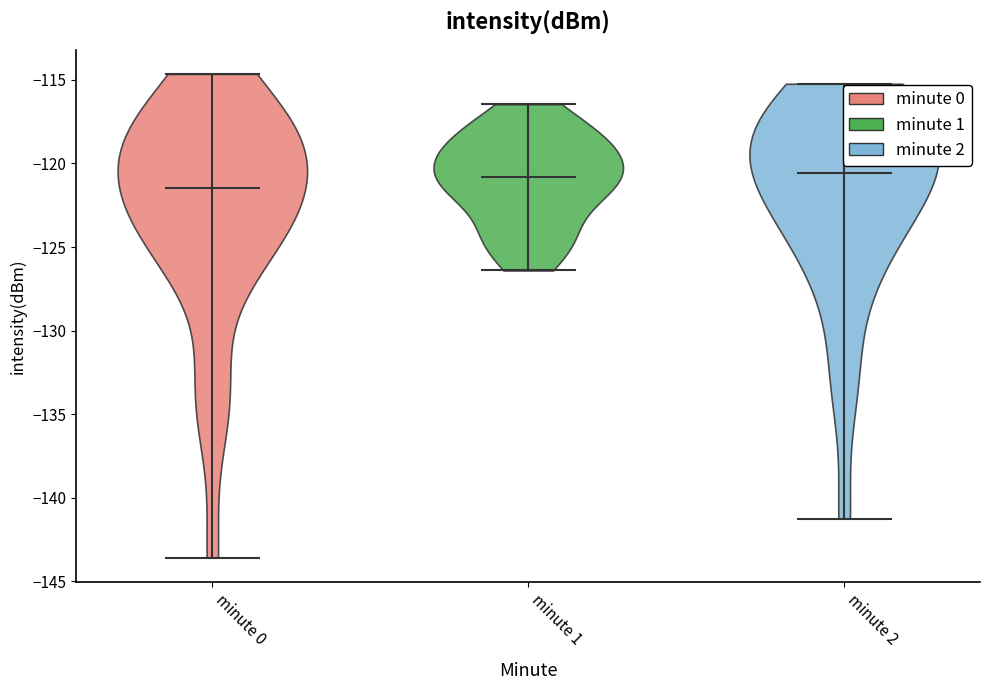

Reading left to right, read every violin against the y-axis: where its median line is, and the lowest and highest points it reaches. The values are not printed on the chart, so give them approximately, as read against the axis.

minute 0: median line -121.5, lowest point -143.5, highest point -114.5
minute 1: median line -121.0, lowest point -126.5, highest point -116.5
minute 2: median line -120.5, lowest point -141.0, highest point -115.0